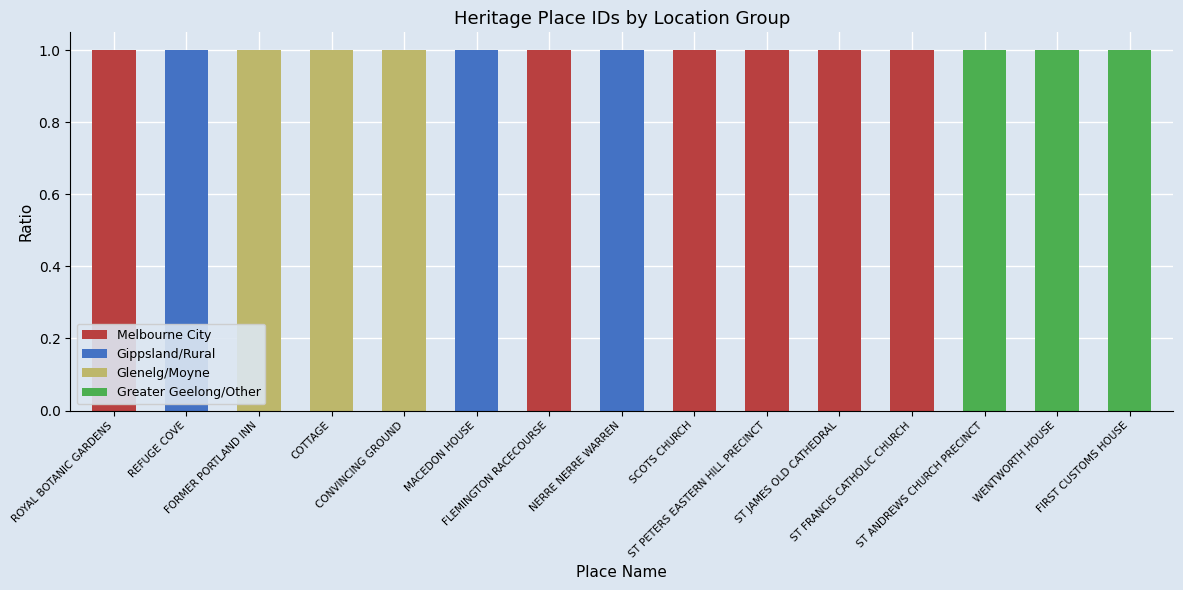

At which label is Greater Geelong/Other closest to 0?

ROYAL BOTANIC GARDENS